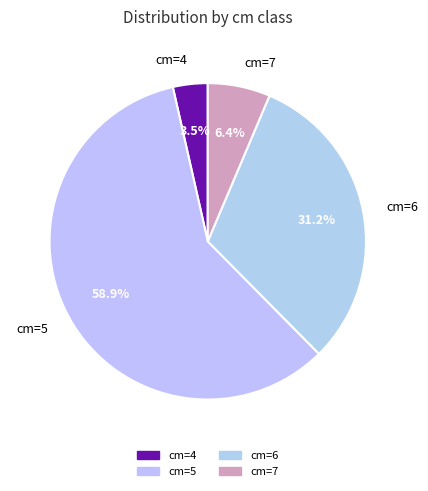

Between cm=4 and cm=7, which is larger?

cm=7